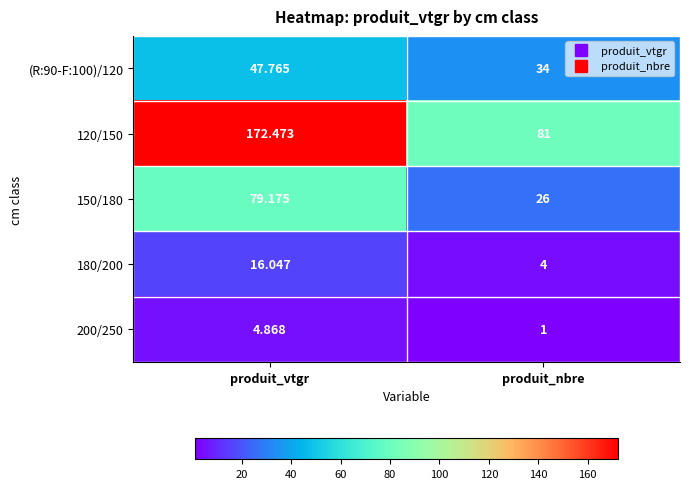

List the labels in order of 180/200 value, smallest first.

produit_nbre, produit_vtgr